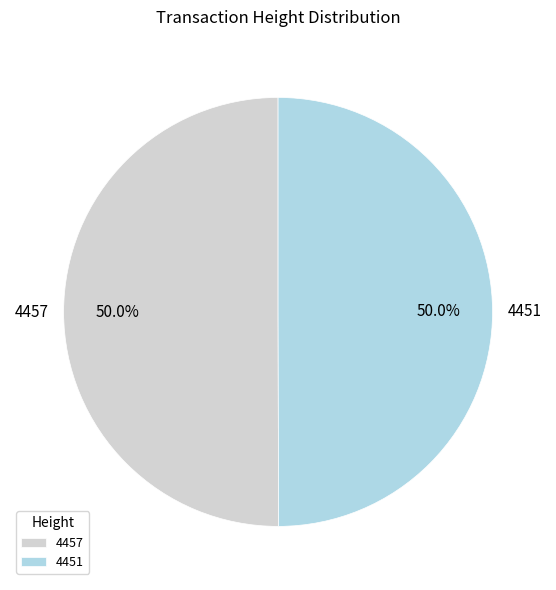

To the nearest percent, what percentage of the pie is 4451?

50%